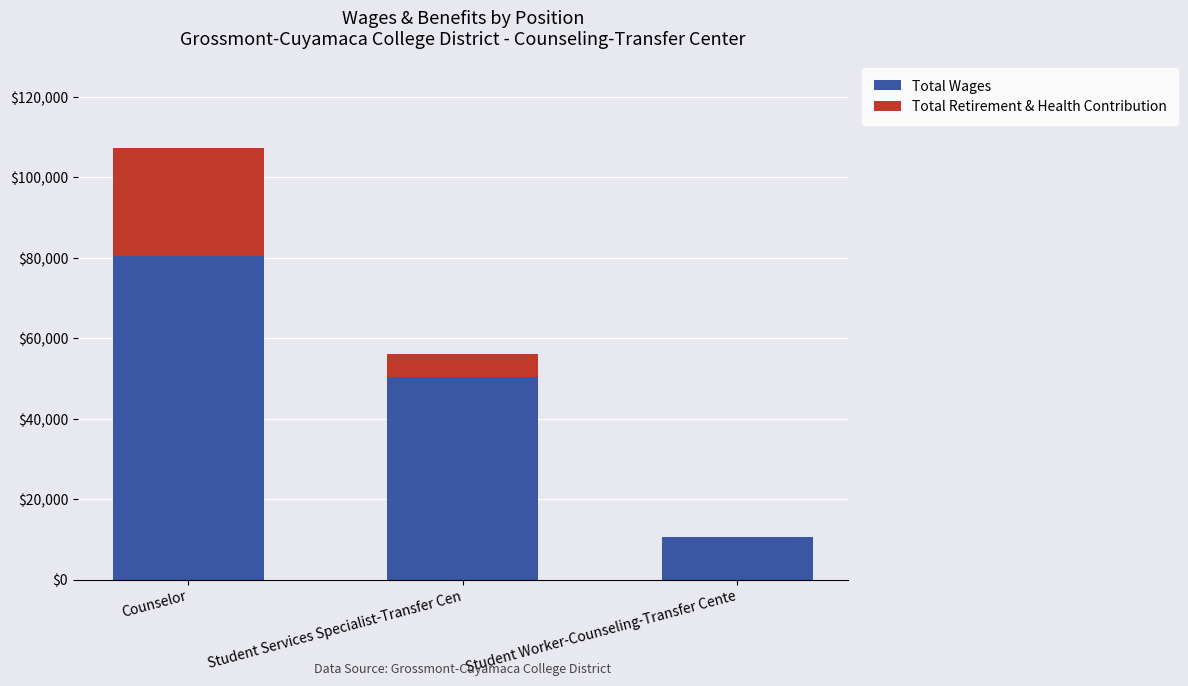

Reading right to left, what are the values for Total Wages?

Student Worker-Counseling-Transfer Cente=10510	Student Services Specialist-Transfer Cen=50405	Counselor=80446